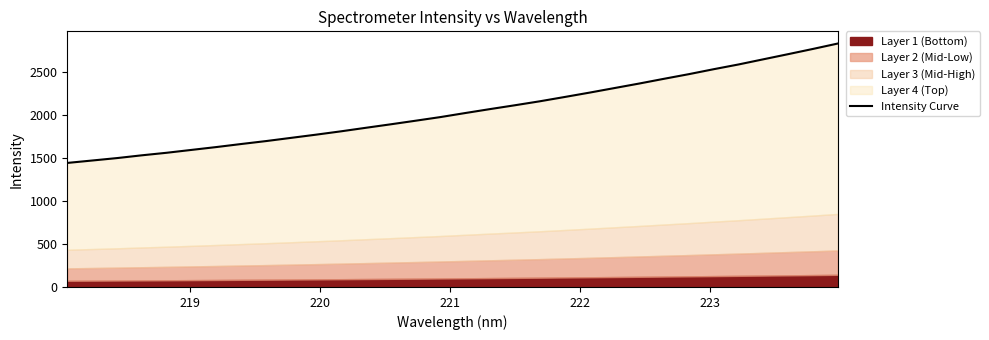

True or false: there are more than 0 points higher than both neighbors.

False